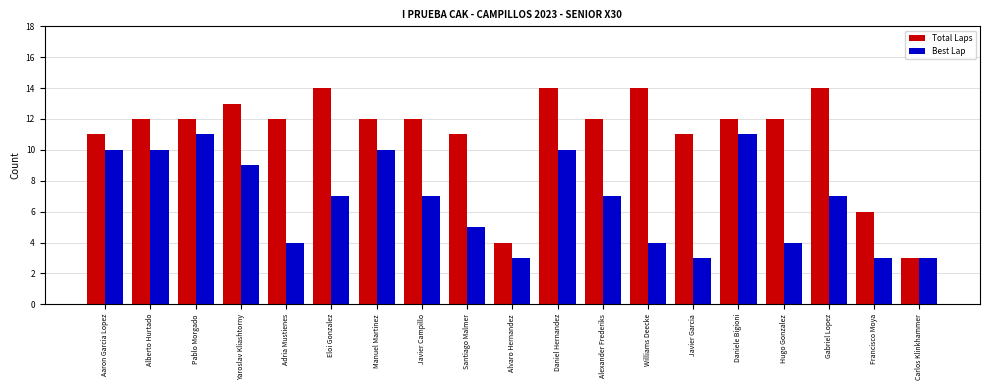

Between Alvaro Hernandez and Gabriel Lopez, which series saw the biggest shift?

Total Laps